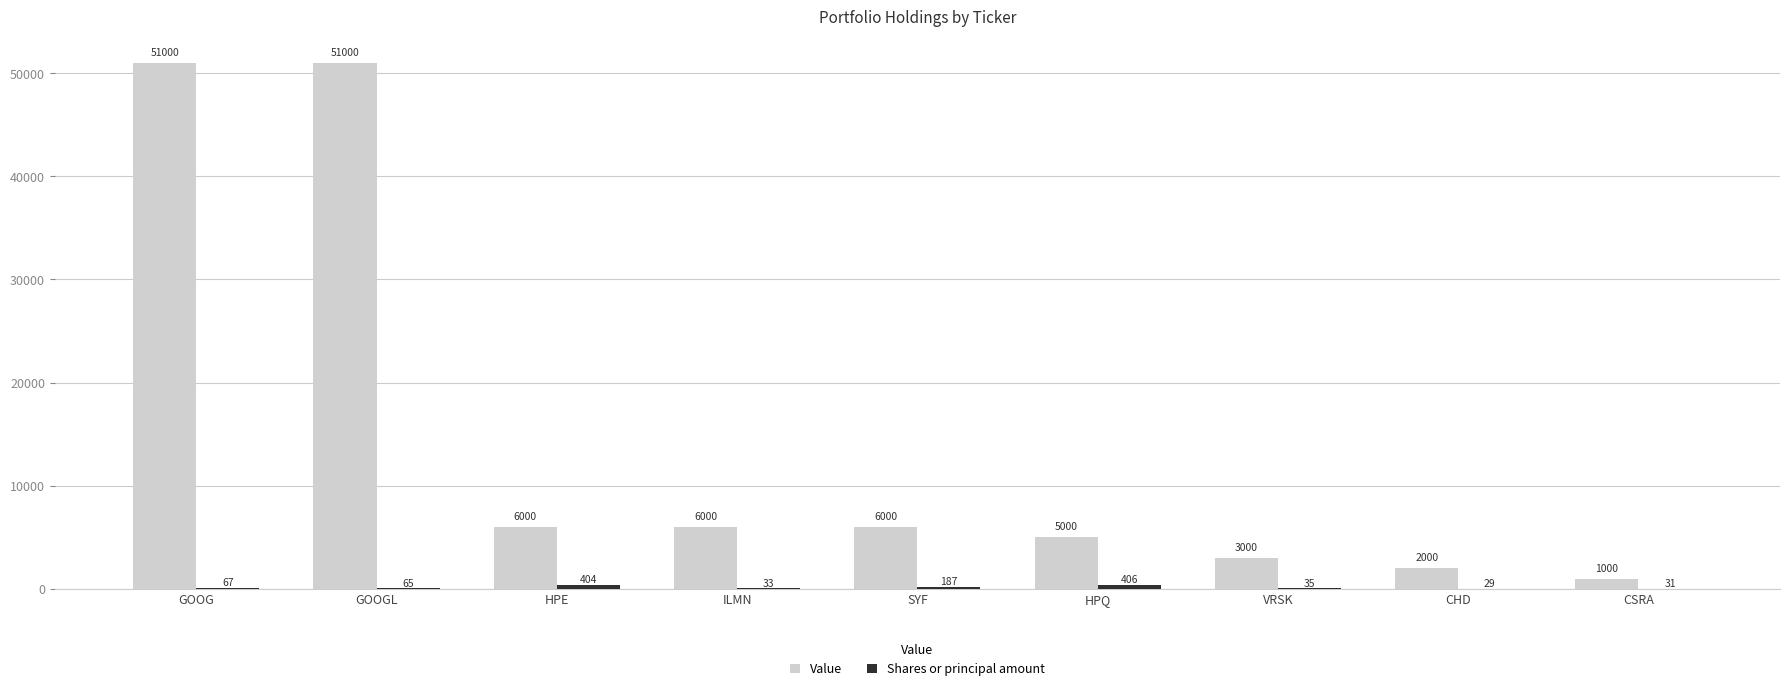

What is the sum of the Value values at GOOG and CHD?

53000